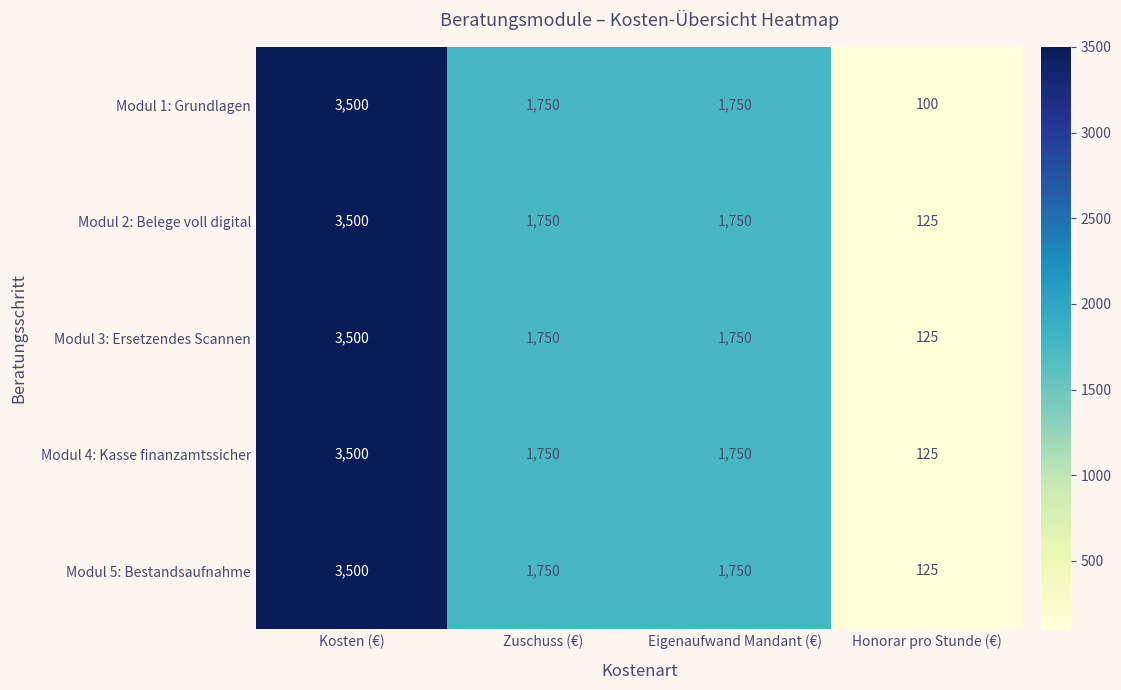

Is it true that Modul 1: Grundlagen equals 1750 at Zuschuss (€)?

True